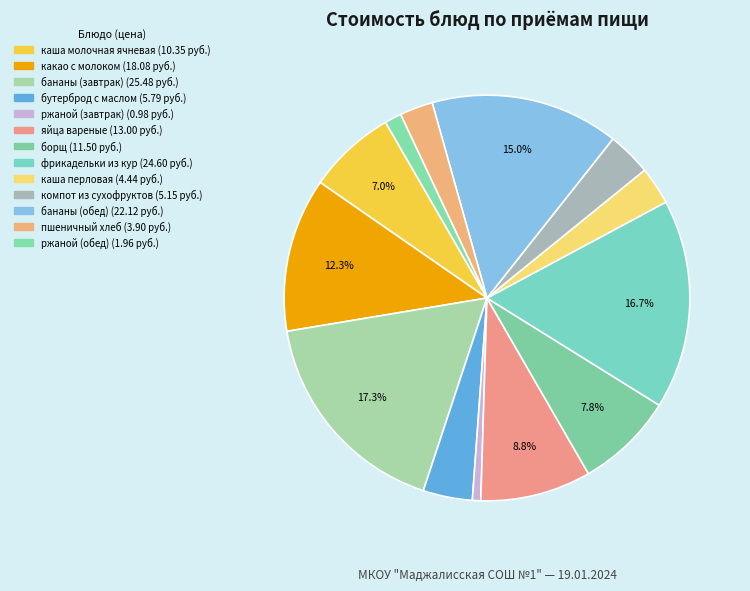

Count the number of slices in the pie.

13